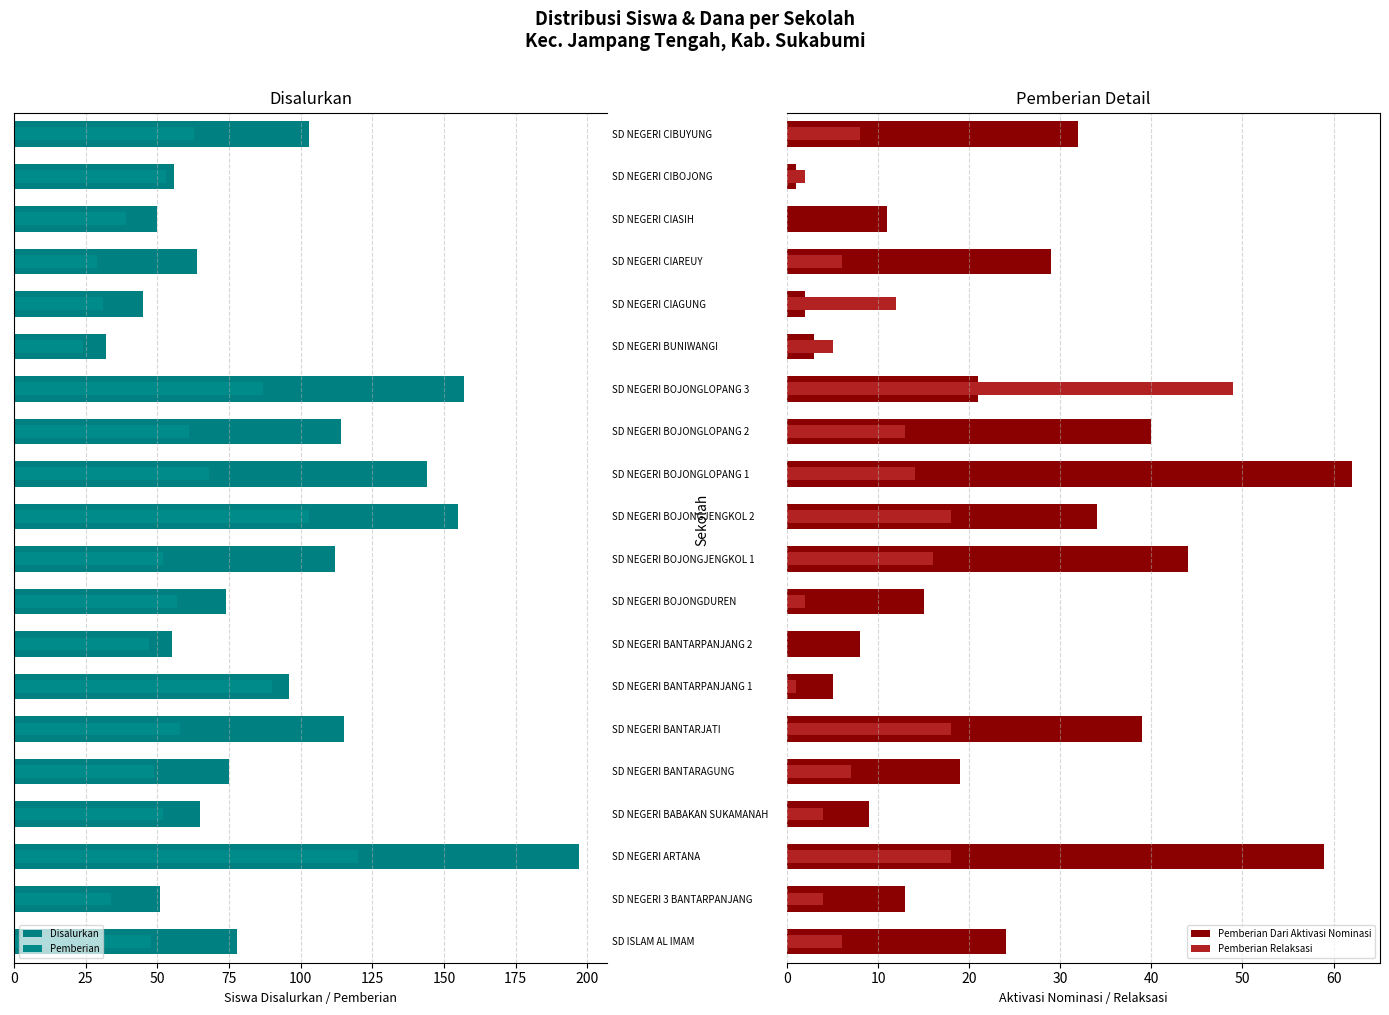

What is the maximum value shown in the chart?

197